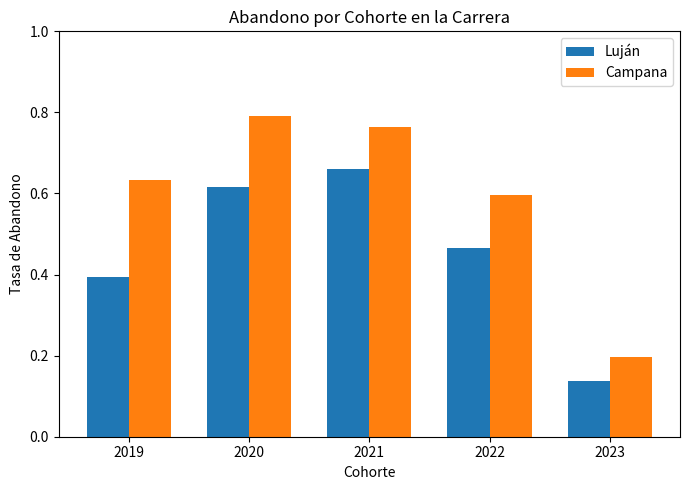

How many bars are there in total?

10